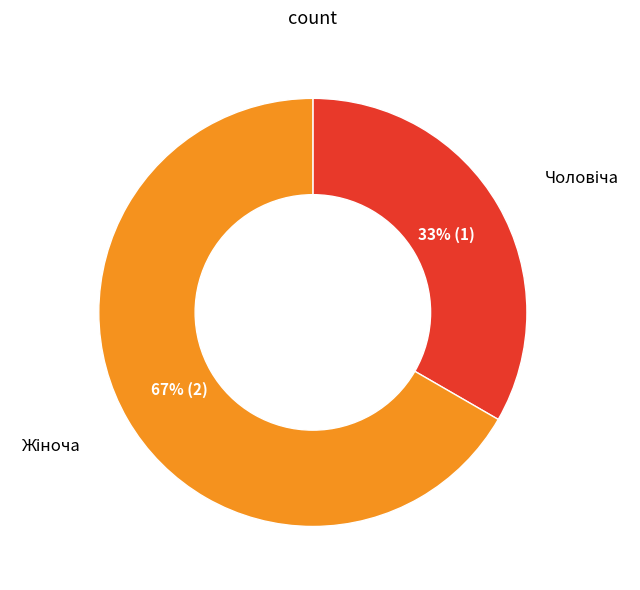

To the nearest percent, what is the average slice percentage?

50%